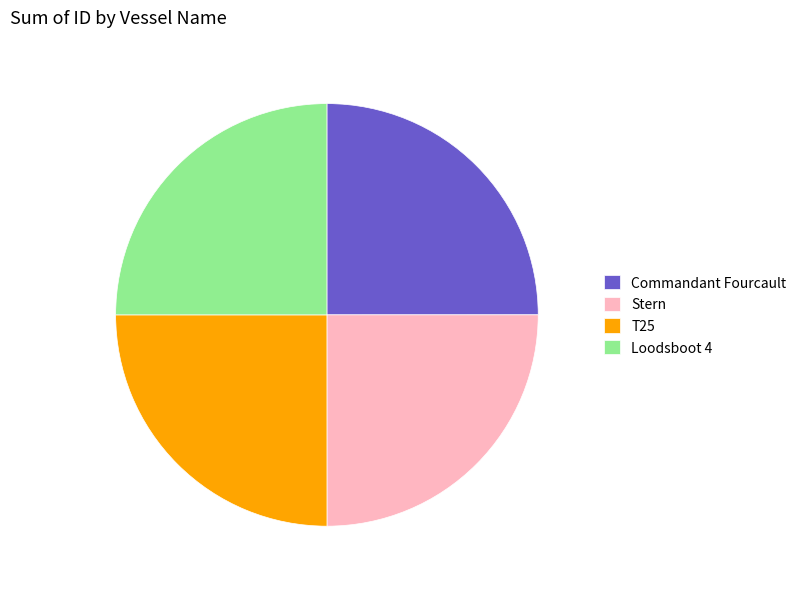

True or false: Stern accounts for 10% of the total.

False